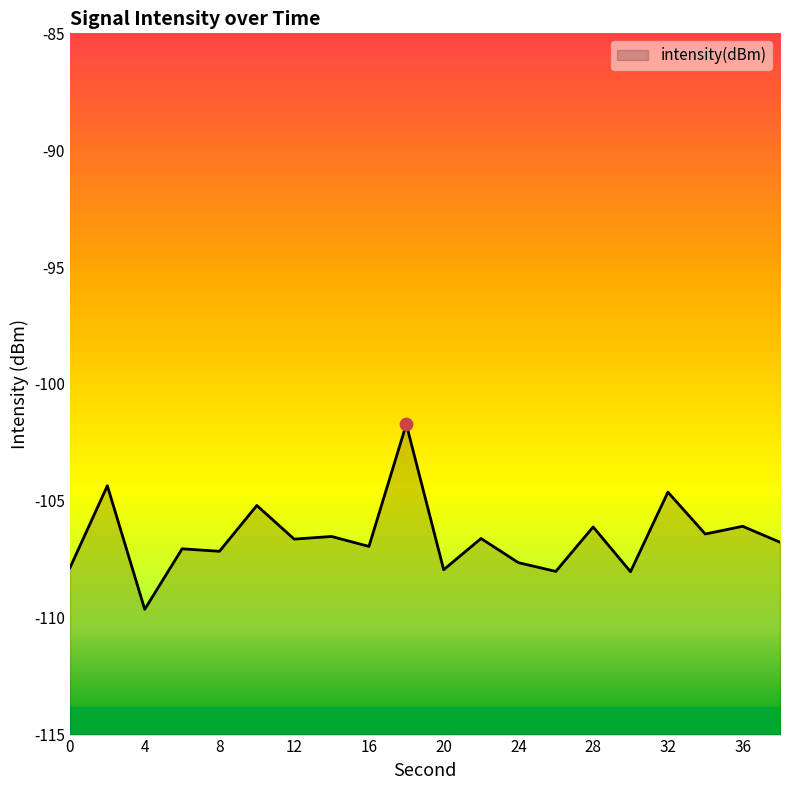

Between 18 and 10, which is larger?

18